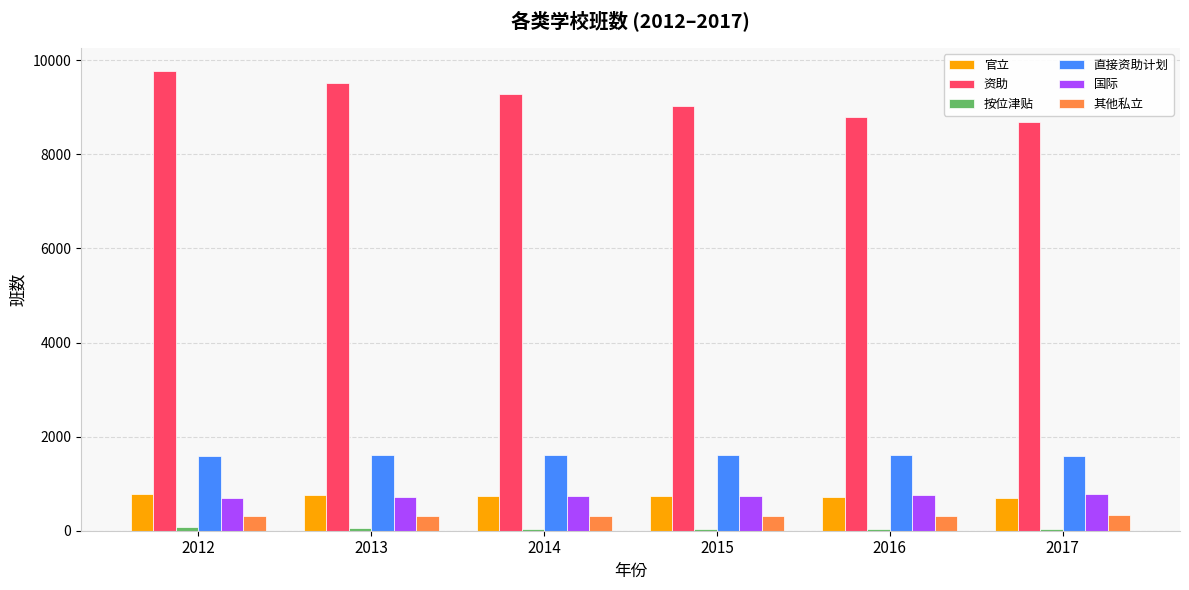

Is it true that 国际 equals 409 at 2014?

False